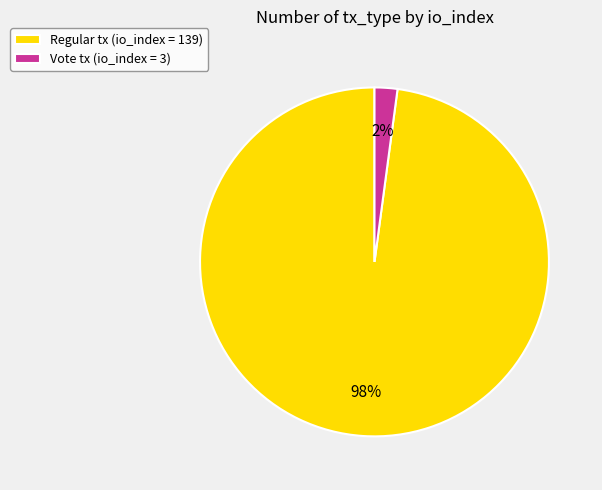

Do Vote tx (io_index = 3) and Regular tx (io_index = 139) together represent more than half of the pie?

Yes